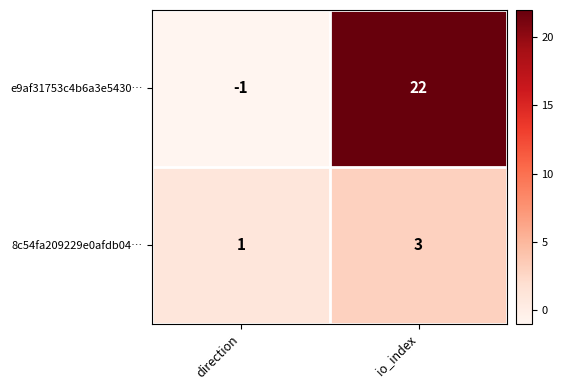

How many distinct data groups are displayed?

2